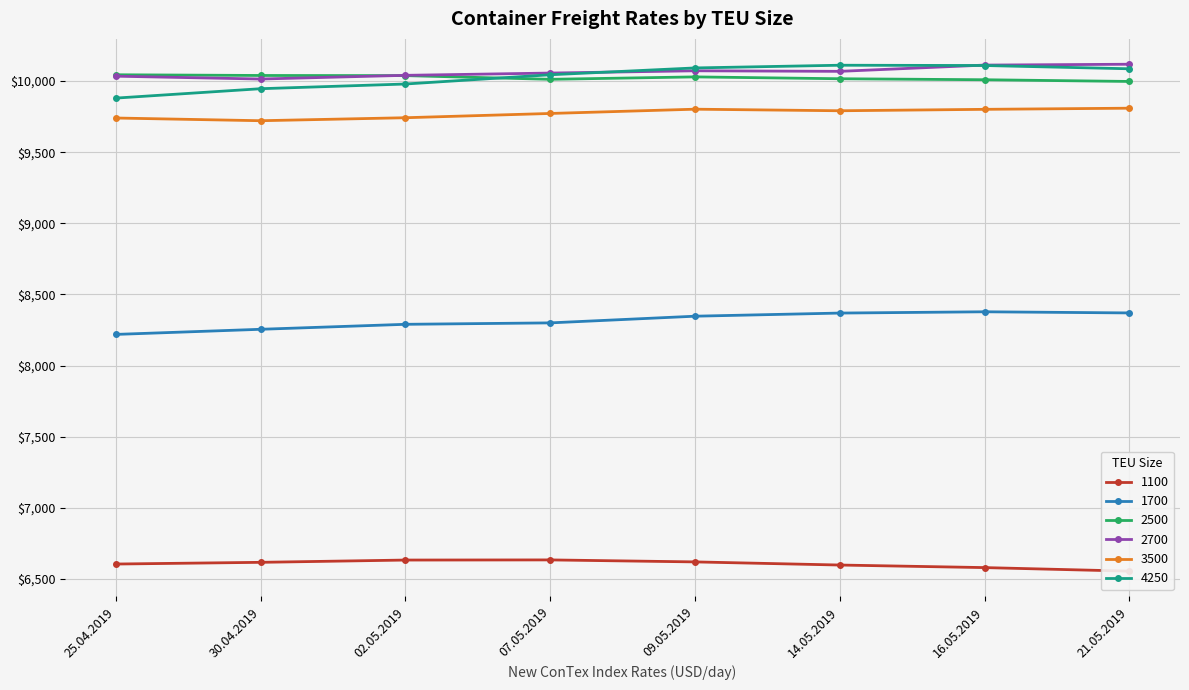

What is the maximum value shown in the chart?

10118